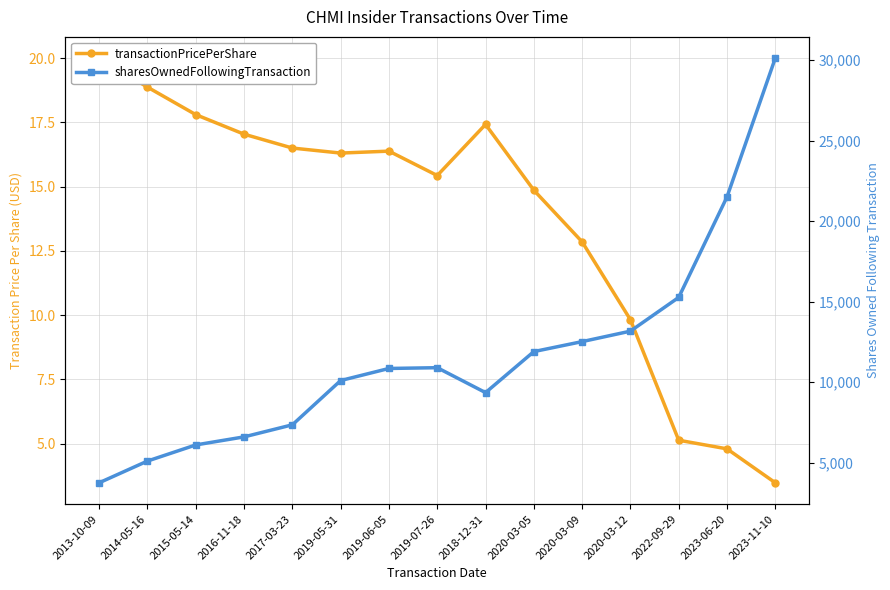

What is the lowest value of the sharesOwnedFollowingTransaction series?

3750.0